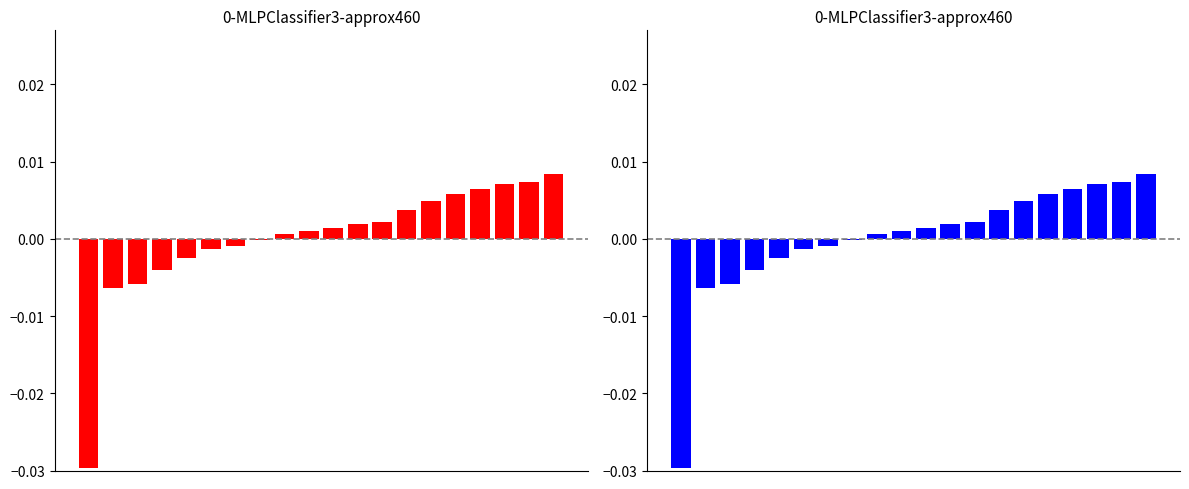

The chart shows a value of -0.0 at 1. True or false?

True